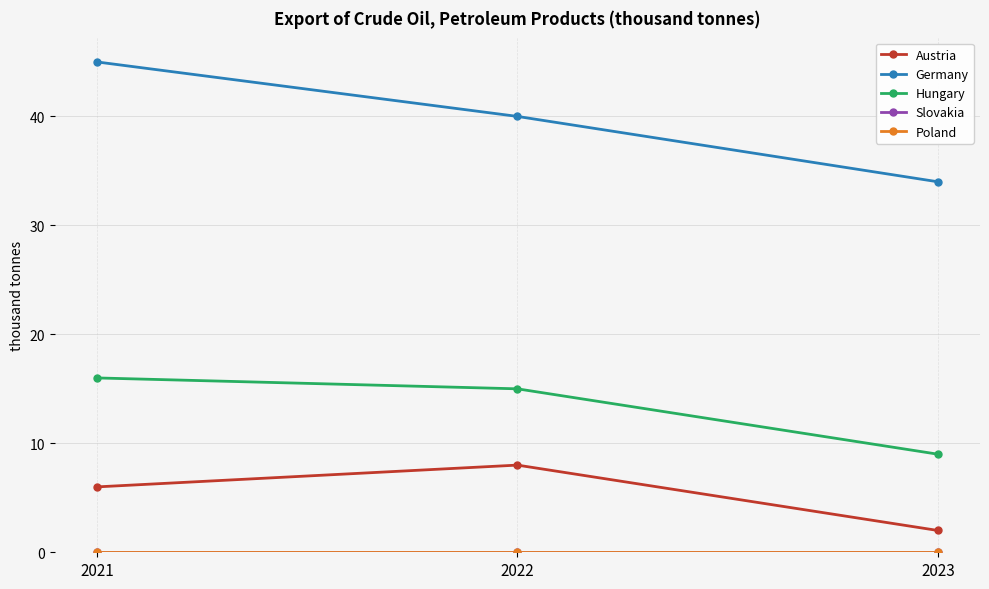

Which category has the highest value across all series?

2021